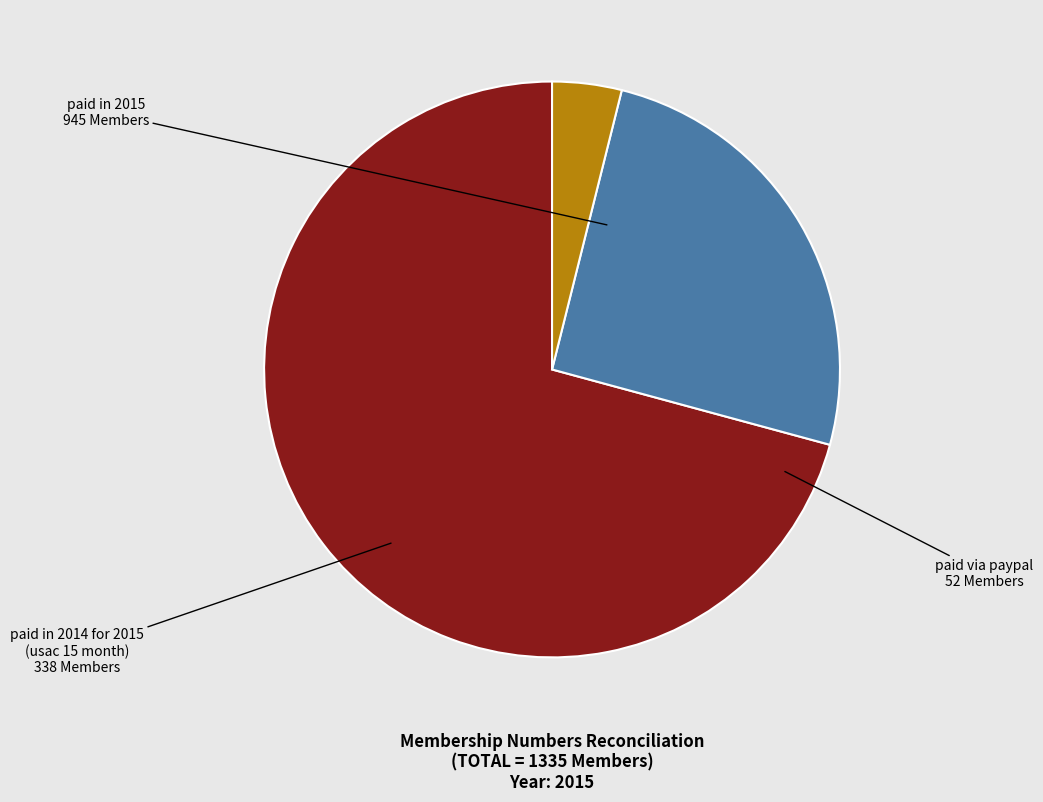

Is there any slice that represents more than half of the pie?

Yes